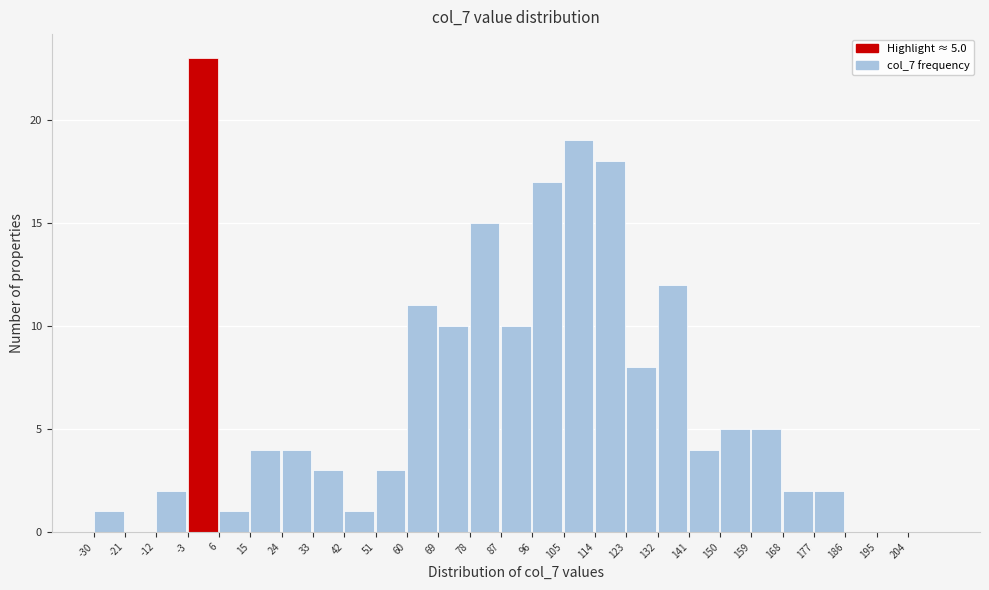

Which range on the x-axis has the tallest bar?

-3 to 6